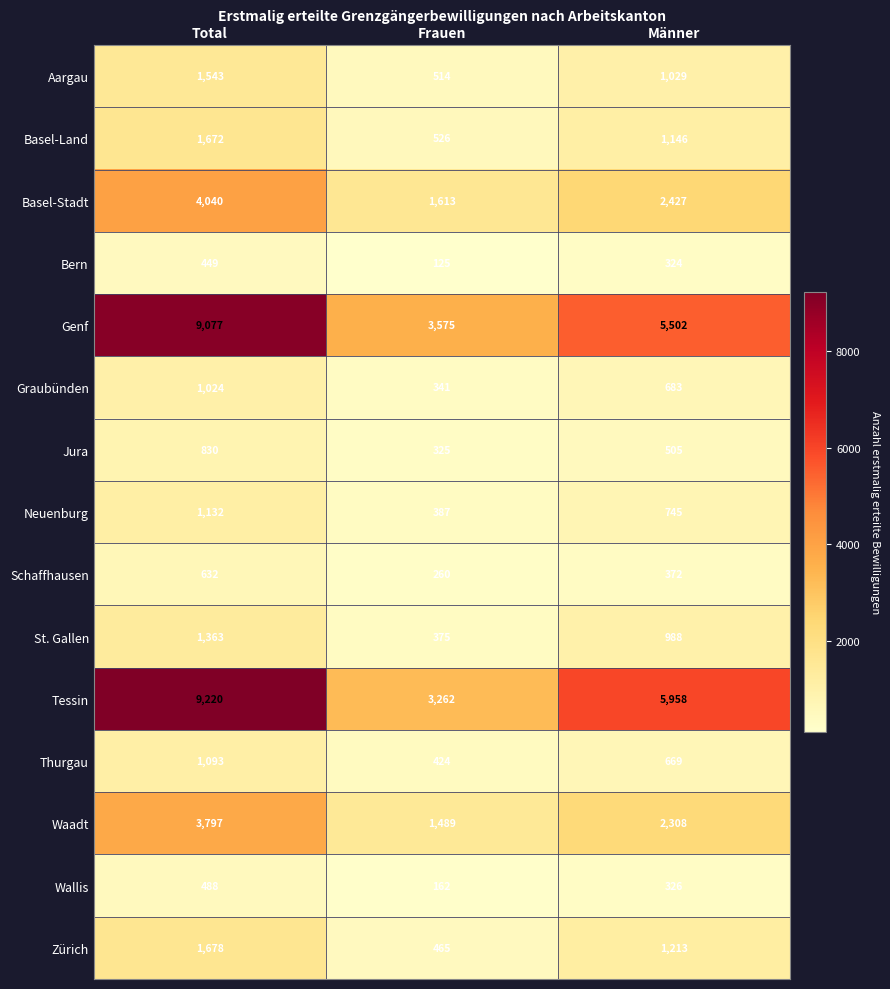

List the series in order of their peak value, highest first.

Tessin, Genf, Basel-Stadt, Waadt, Zürich, Basel-Land, Aargau, St. Gallen, Neuenburg, Thurgau, Graubünden, Jura, Schaffhausen, Wallis, Bern